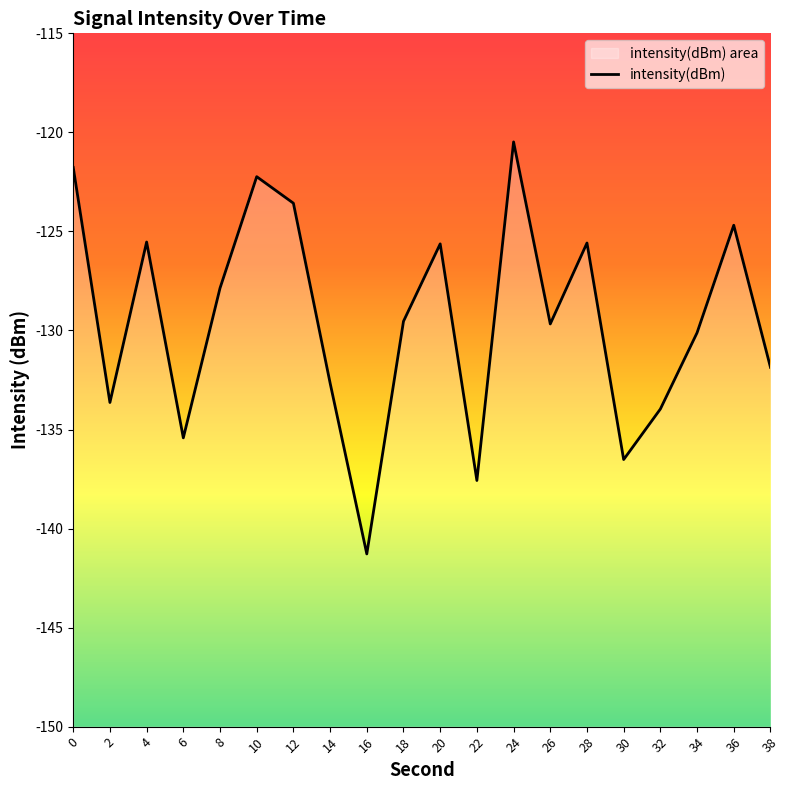

What is the average value?

-129.5